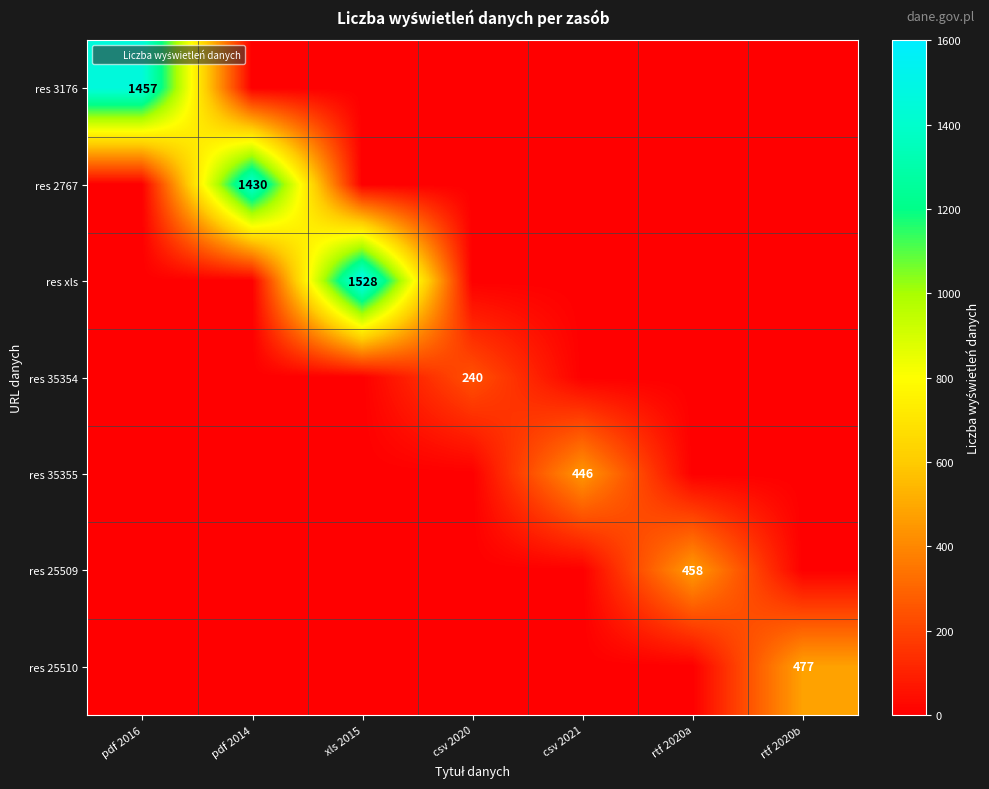

Rank the series by their maximum value, from lowest to highest.

res 35354, res 35355, res 25509, res 25510, res 2767, res 3176, res xls